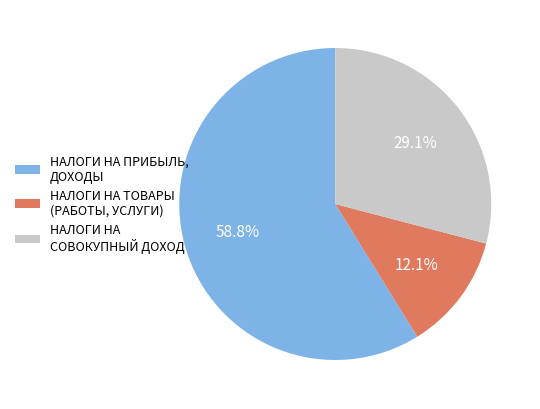

How many slices are in this pie chart?

3